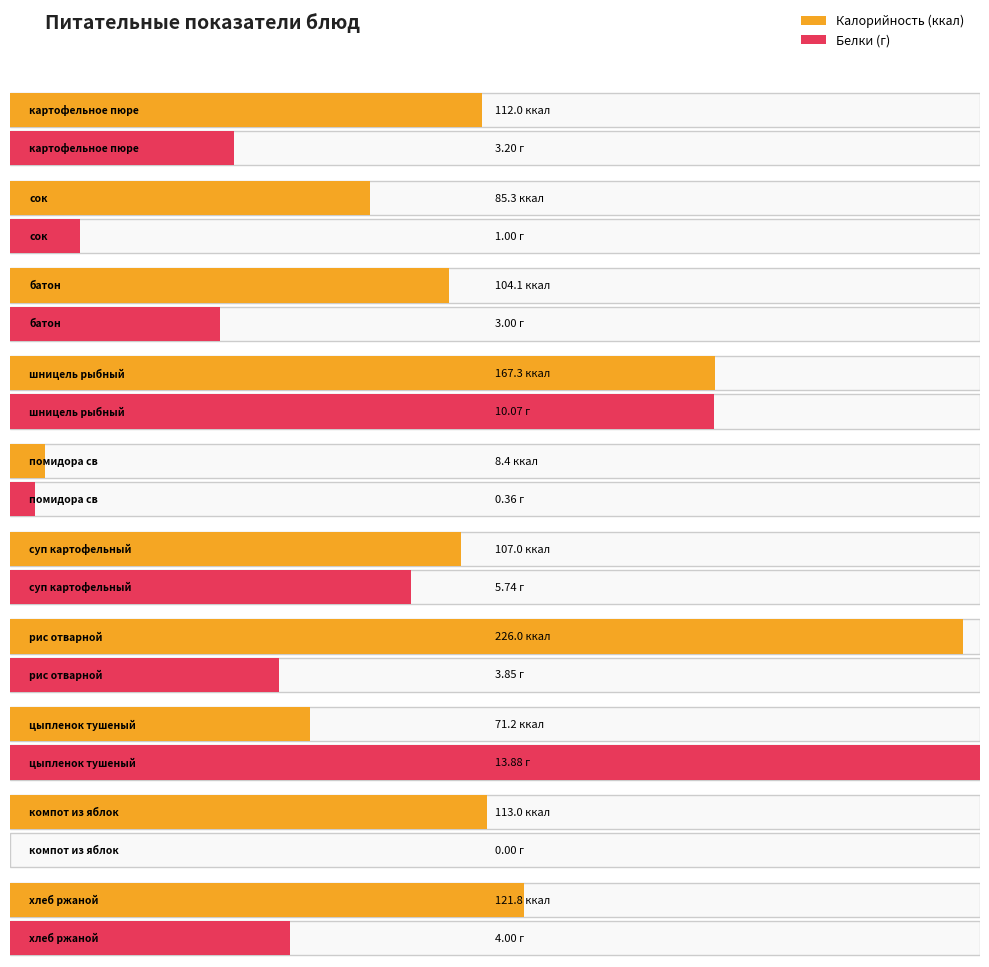

Which label corresponds to the largest value in the chart?

рис отварной